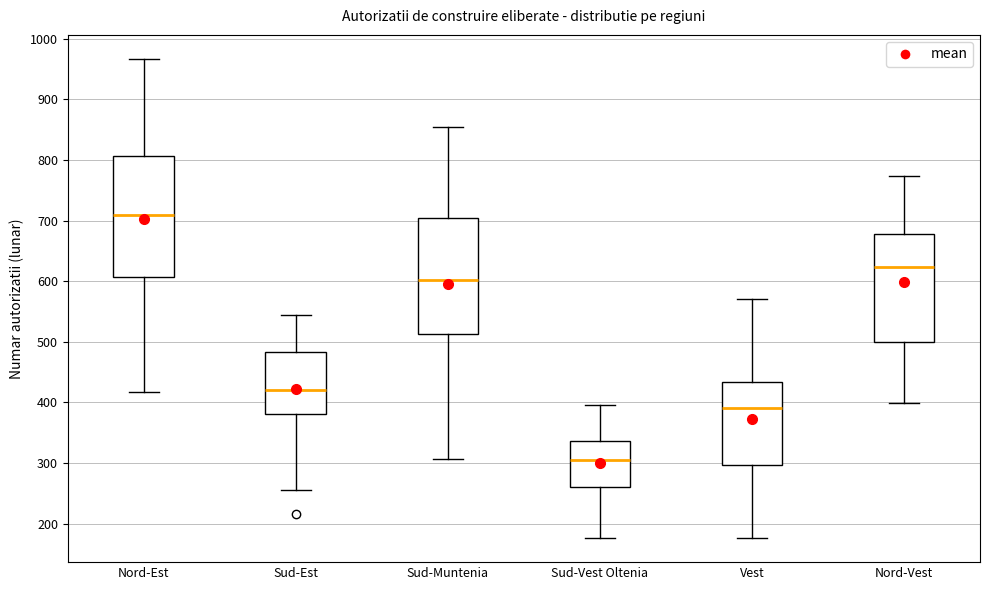

Reading left to right, transcribe this box plot: for each box, give where its median line is, the range the box spans, and where its two whiskers end, as read against the y-axis. The values are not printed on the chart, so give them approximately, as read against the axis.

Nord-Est: median 710, box 610 to 810, whiskers 420 to 970
Sud-Est: median 420, box 380 to 480, whiskers 260 to 550
Sud-Muntenia: median 600, box 510 to 700, whiskers 310 to 860
Sud-Vest Oltenia: median 310, box 260 to 340, whiskers 180 to 400
Vest: median 390, box 300 to 430, whiskers 180 to 570
Nord-Vest: median 620, box 500 to 680, whiskers 400 to 770